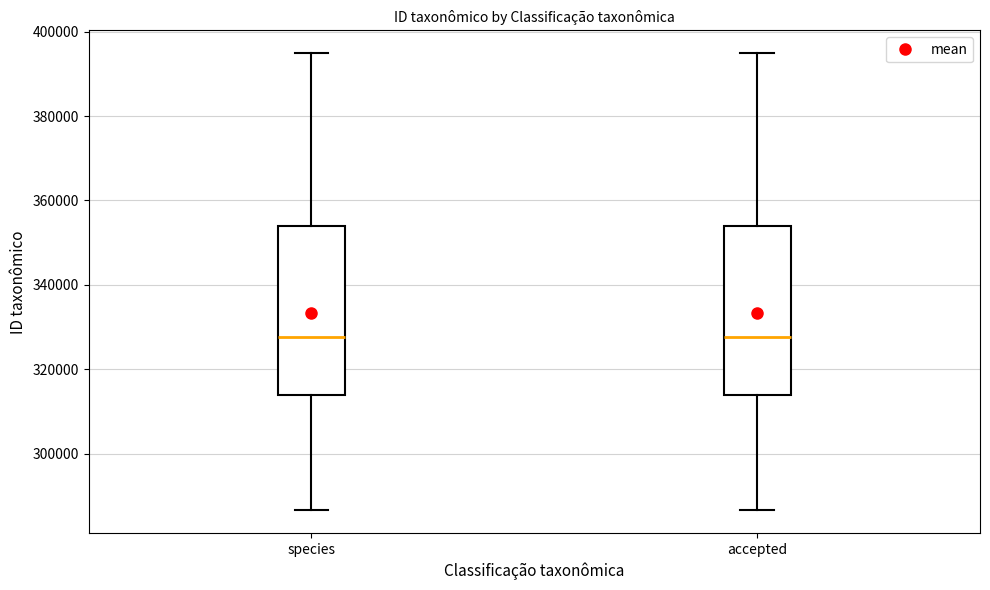

Reading left to right, transcribe this box plot: for each box, give where its median line is, the range the box spans, and where its two whiskers end, as read against the y-axis. The values are not printed on the chart, so give them approximately, as read against the axis.

species: median 328000, box 314000 to 354000, whiskers 286000 to 394000
accepted: median 328000, box 314000 to 354000, whiskers 286000 to 394000